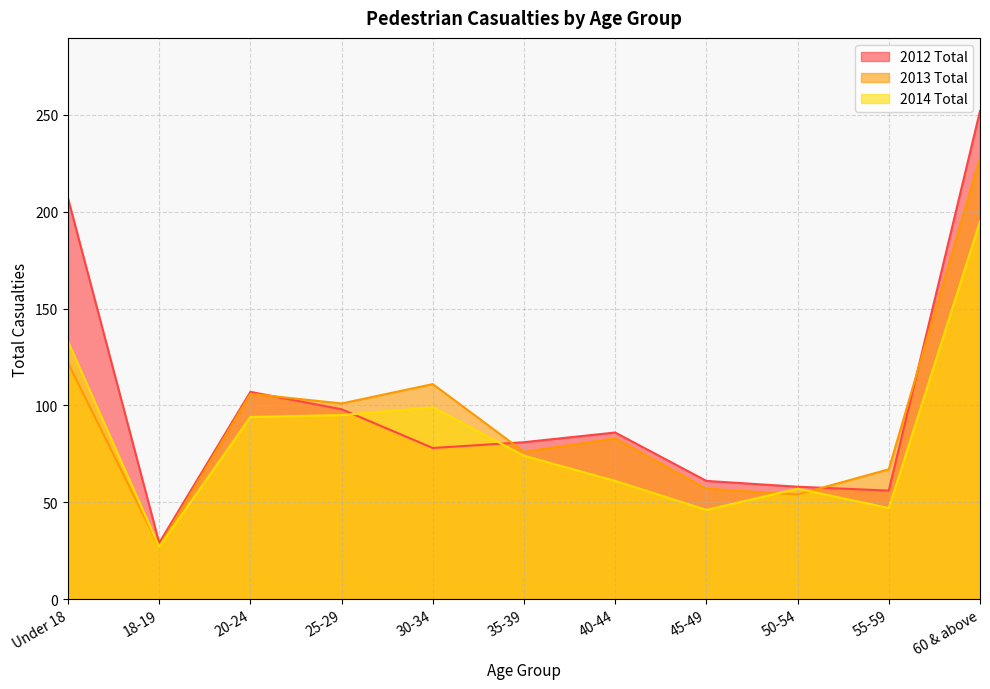

Reading left to right, extract all data points from this chart.

2012 Total: Under 18=207	18-19=29	20-24=107	25-29=98	30-34=78	35-39=81	40-44=86	45-49=61	50-54=58	55-59=56	60 & above=252
2013 Total: Under 18=122	18-19=27	20-24=106	25-29=101	30-34=111	35-39=76	40-44=83	45-49=57	50-54=54	55-59=67	60 & above=228
2014 Total: Under 18=133	18-19=27	20-24=94	25-29=95	30-34=99	35-39=74	40-44=61	45-49=46	50-54=57	55-59=47	60 & above=195